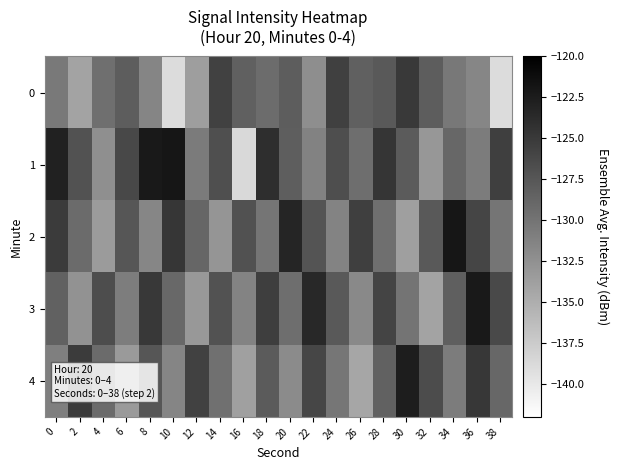

Which label corresponds to the largest value in the chart?

34